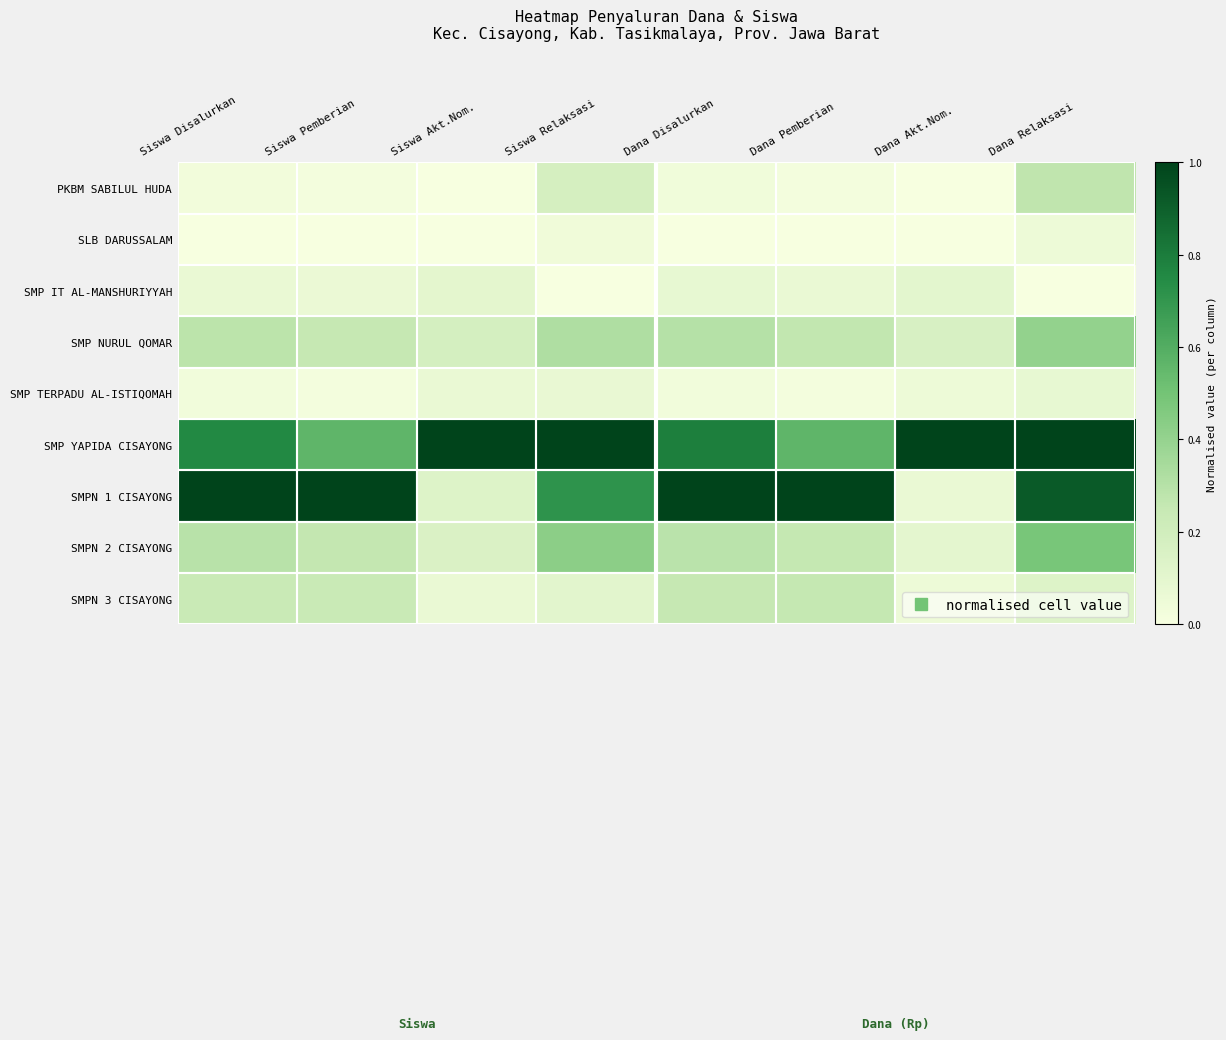

Which has a higher value, Dana Relaksasi or Siswa Pemberian?

Dana Relaksasi